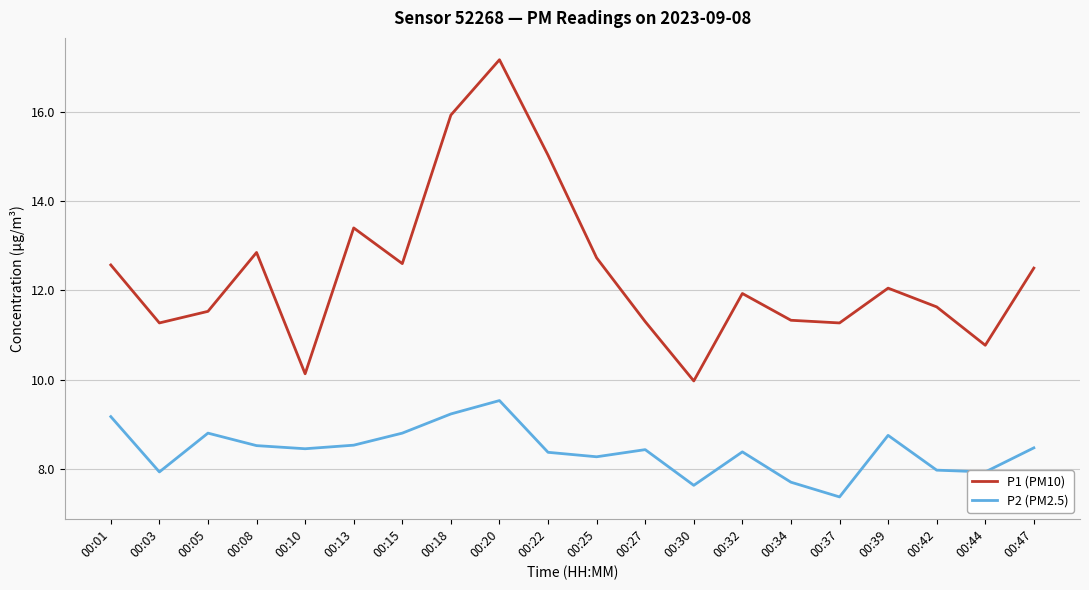

Read the P1 (PM10) value at 00:27.

11.3